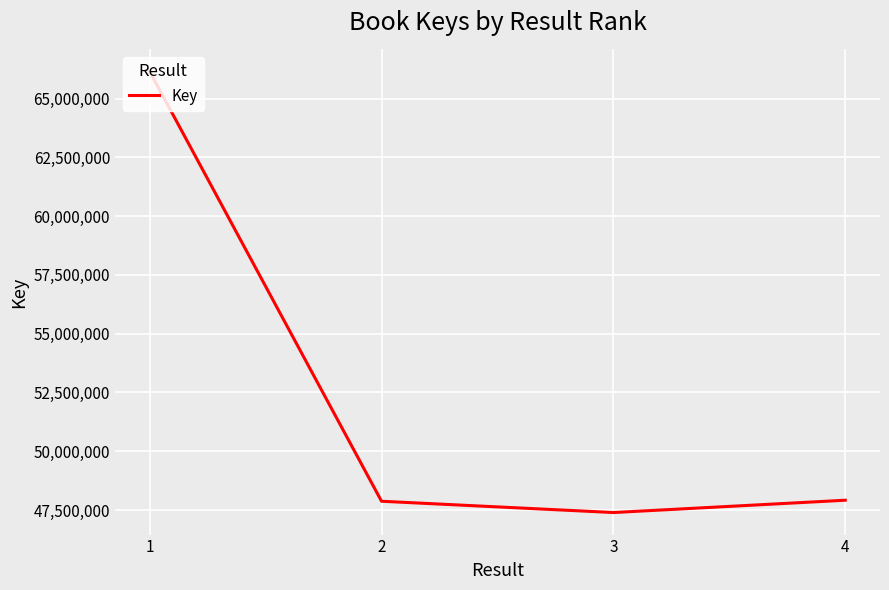

What value does the data have at 1?

66154681